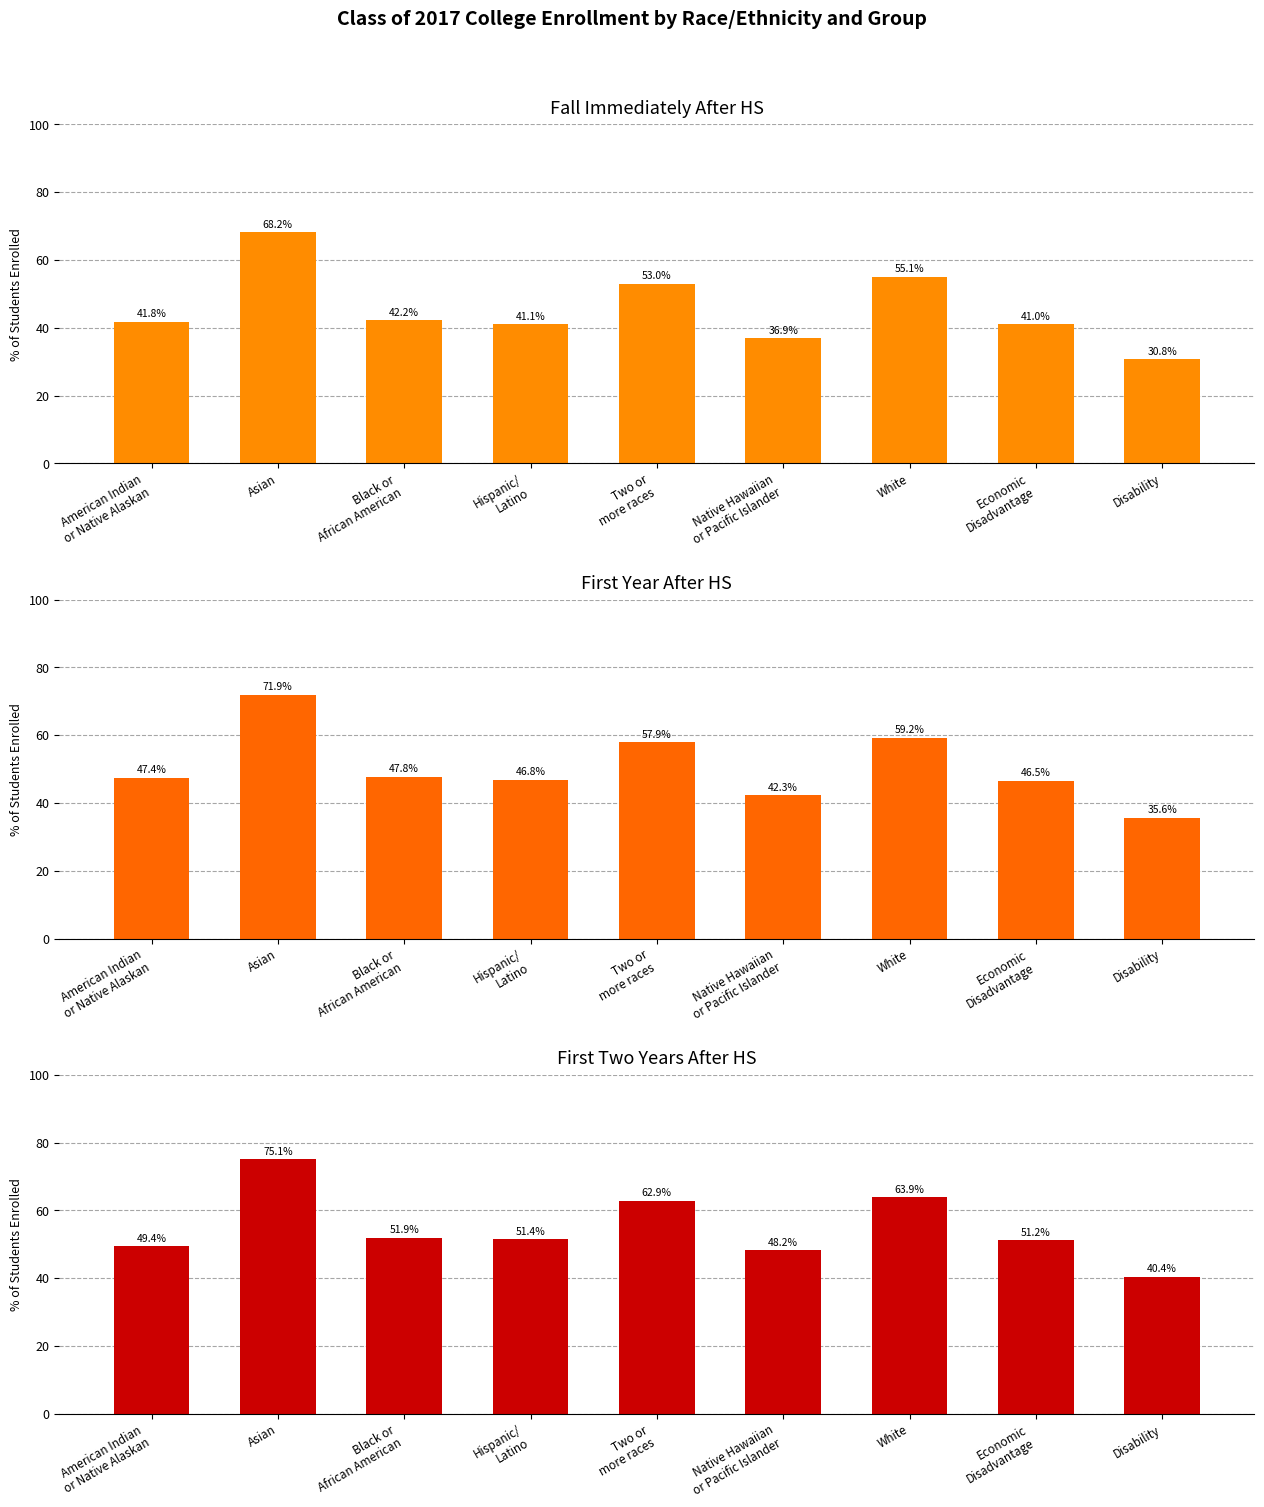

What is the total value across all series at Hispanic/
Latino?

139.3